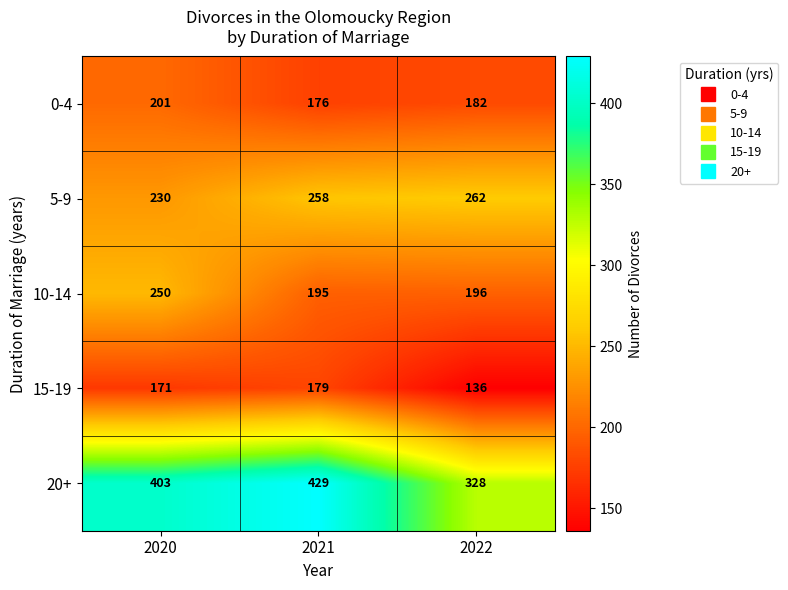

Reading left to right, extract all data points from this chart.

0-4: 201	176	182
5-9: 230	258	262
10-14: 250	195	196
15-19: 171	179	136
20+: 403	429	328